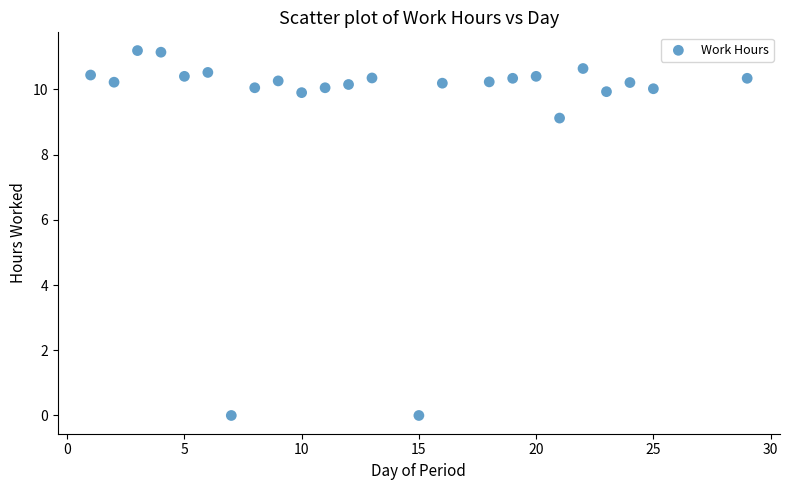

What is the range of X values (max minus min)?

28.0